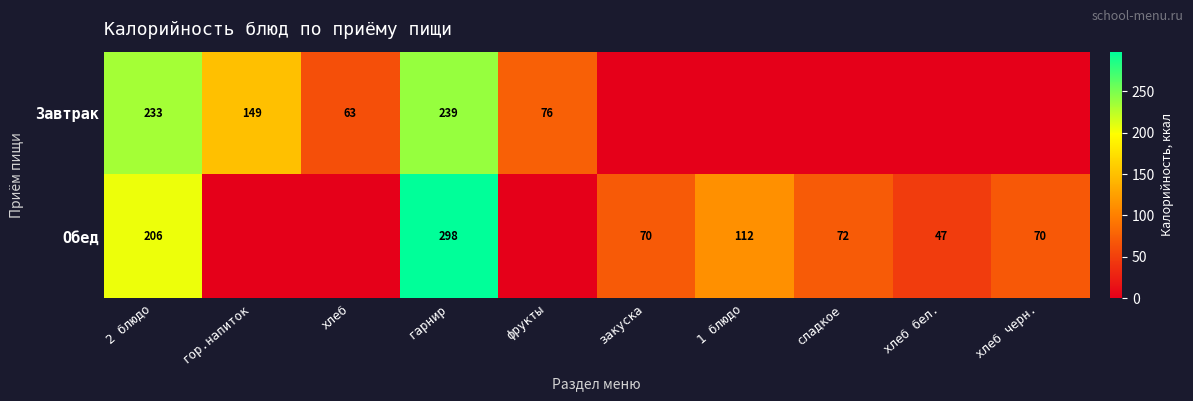

What is the sum of the Обед values at 2 блюдо and сладкое?

278